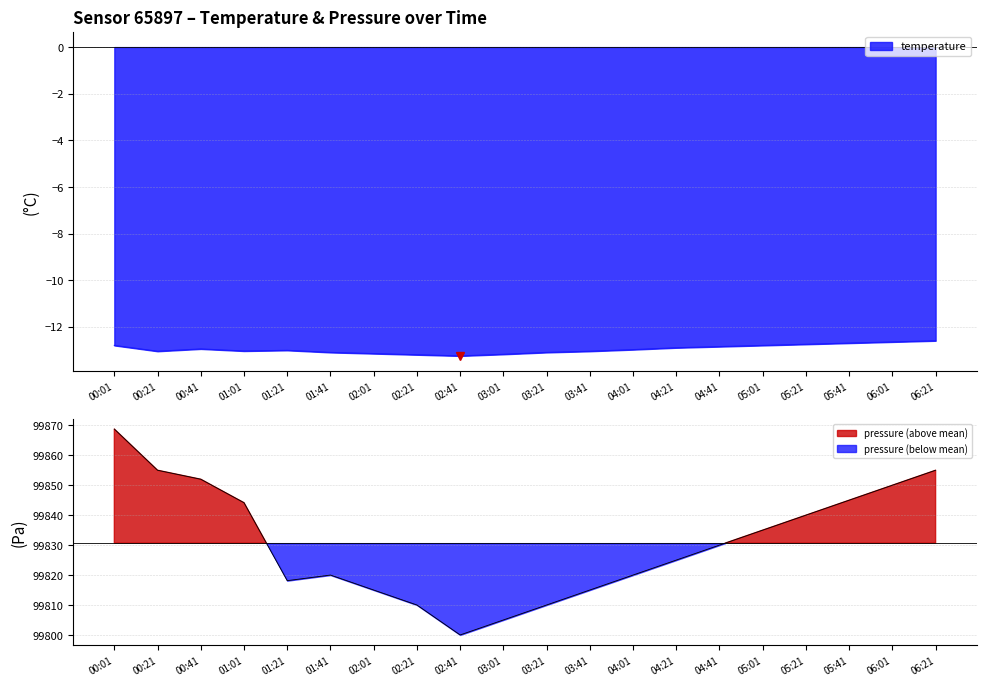

How many points are higher than both their immediate neighbors (excluding endpoints)?

2